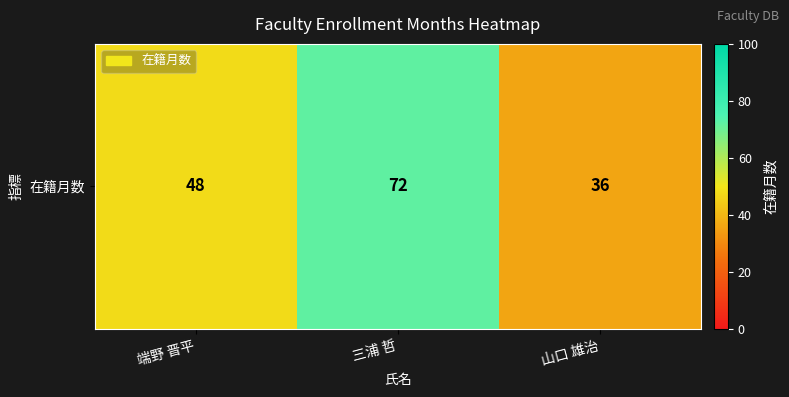

Is it true that the value at 三浦 哲 is 72?

True